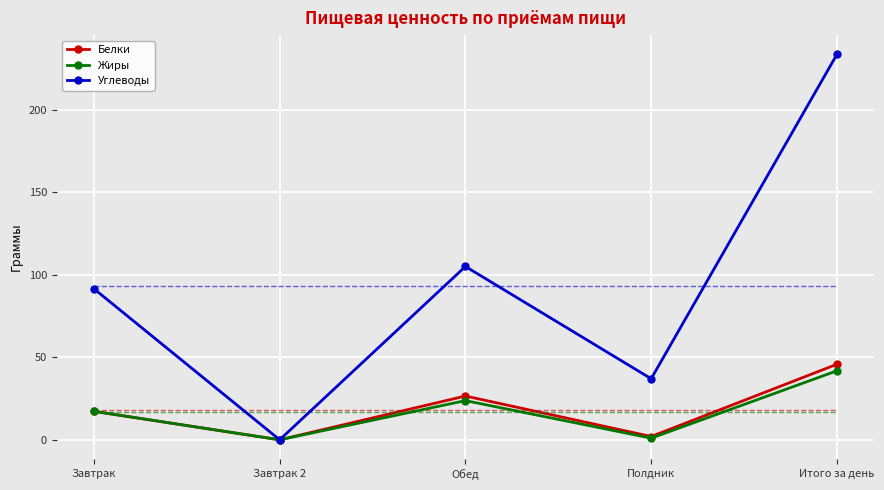

What is the sum of the Жиры values at Завтрак and Итого за день?

59.1